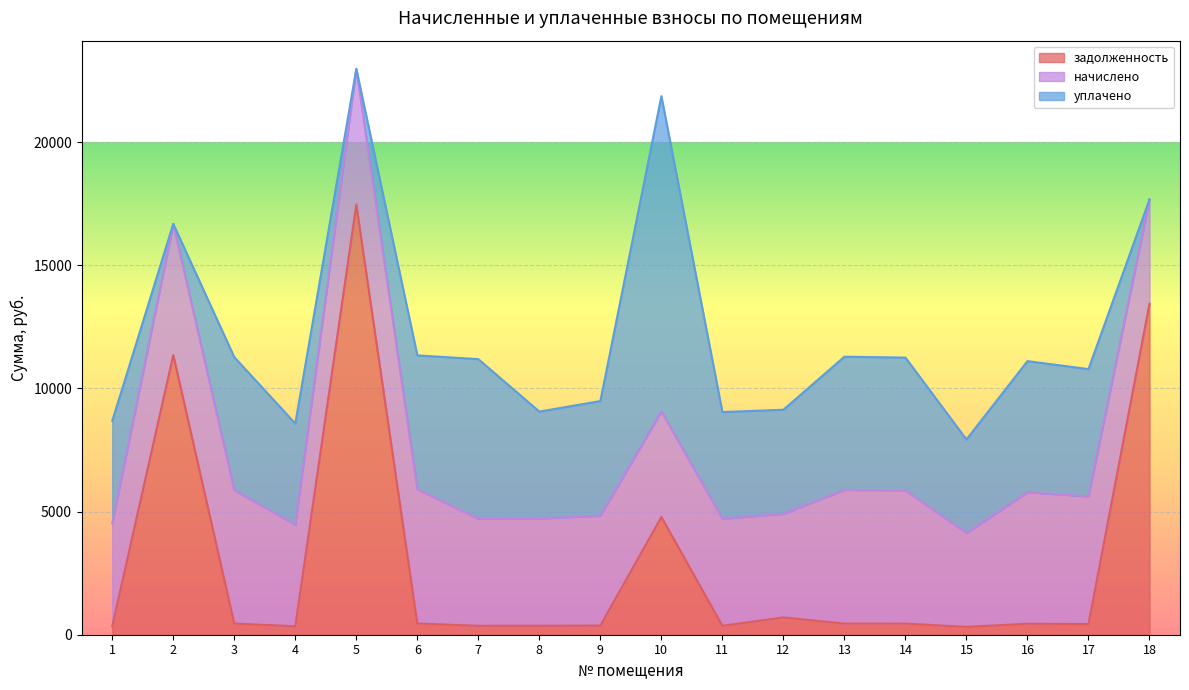

At which label does начислено first exceed 4458?

2